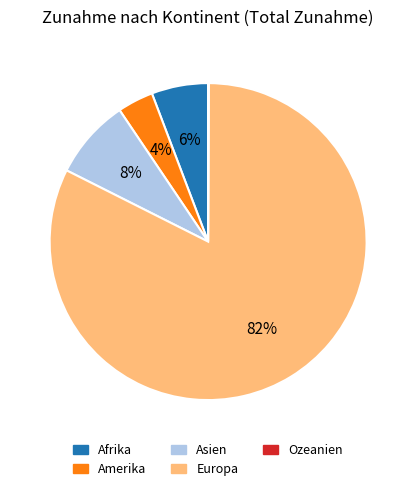

What is the majority slice?

Europa